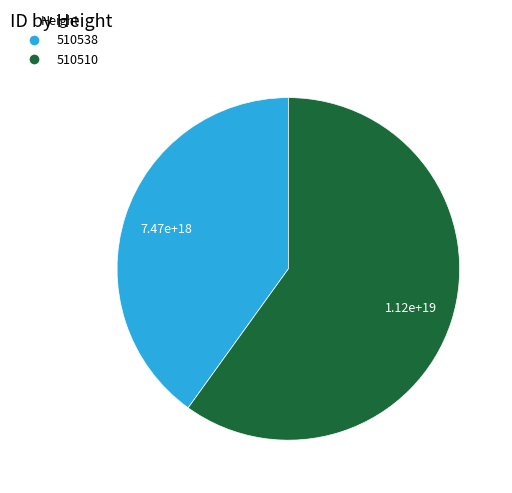

Rank the categories by value from highest to lowest.

510510, 510538